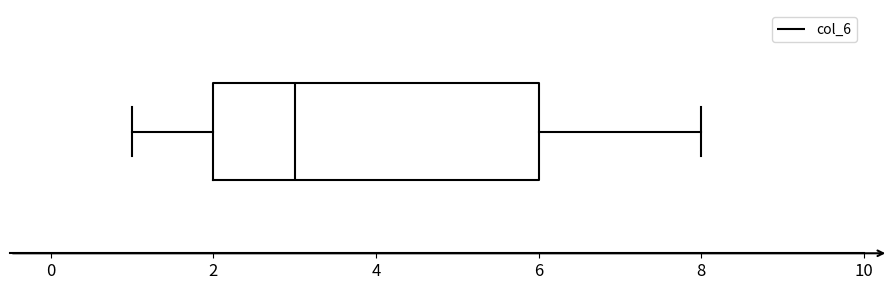

Read this box plot against the x-axis: the position of the median line, the range covered by the box, and the ends of both whiskers. The values are not printed on the chart, so give them approximately, as read against the axis.

median 3, box 2 to 6, whiskers 1 to 8